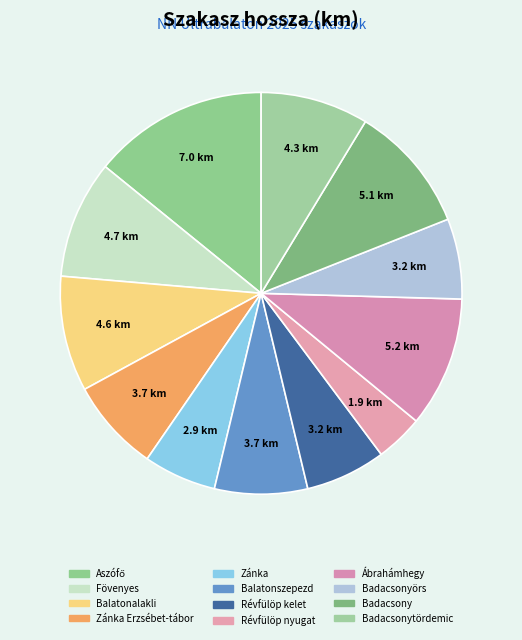

To the nearest percent, what is the average slice percentage?

8%